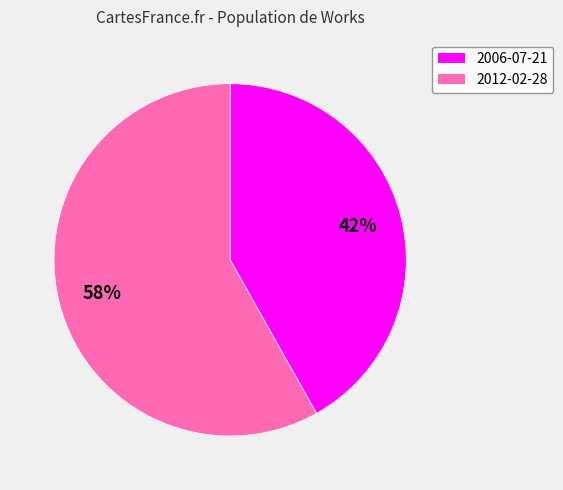

Which category accounts for the majority?

2012-02-28